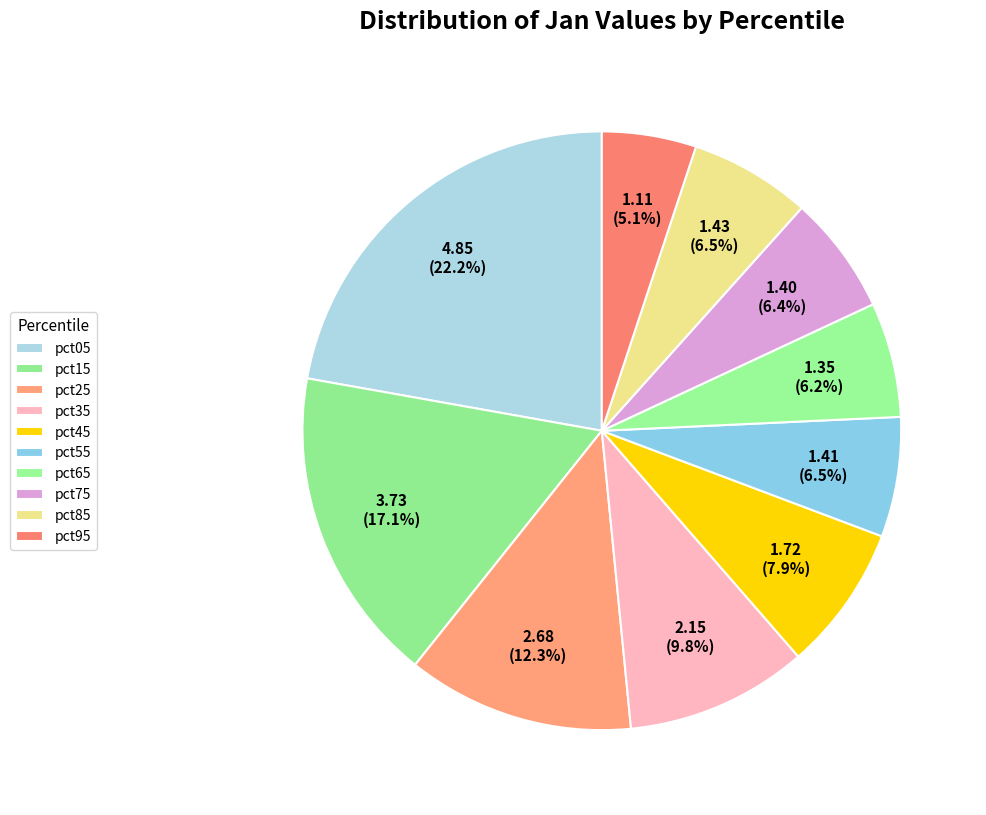

What is the change in value from pct15 to pct45?

-2.0